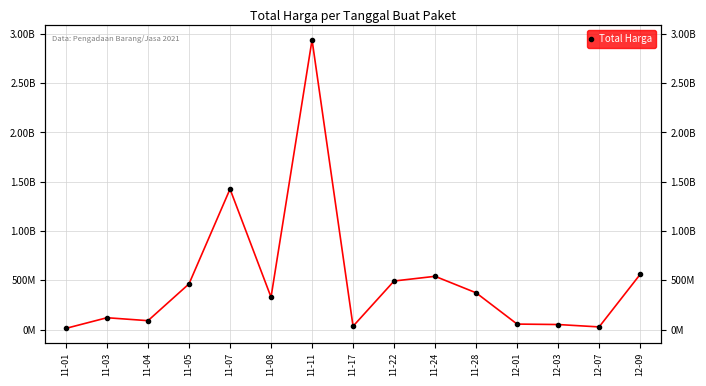

What is the sum of the values at 11-05 and 11-17?

498294100